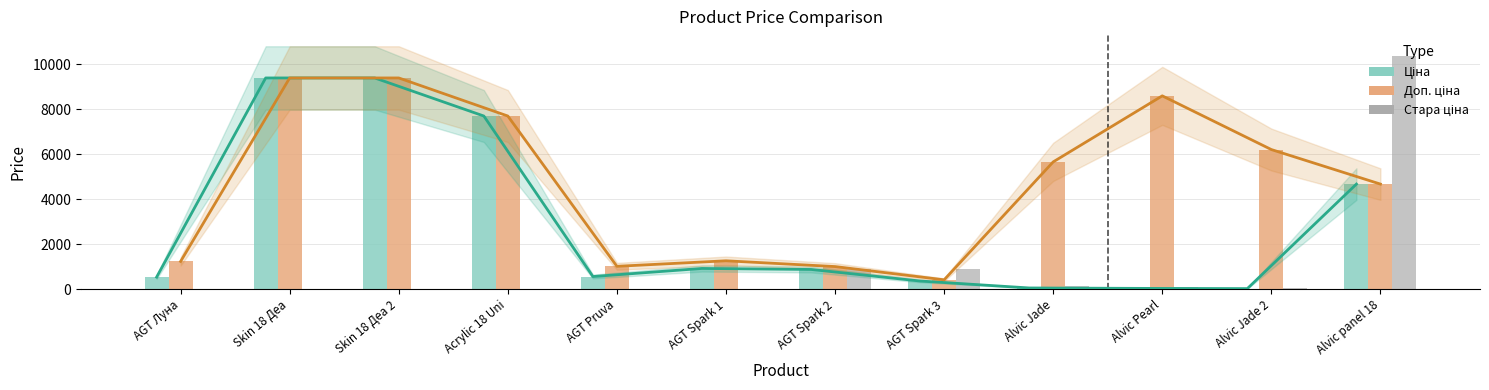

What is the difference between the Доп. ціна values at AGT Spark 1 and AGT Spark 3?

845.2